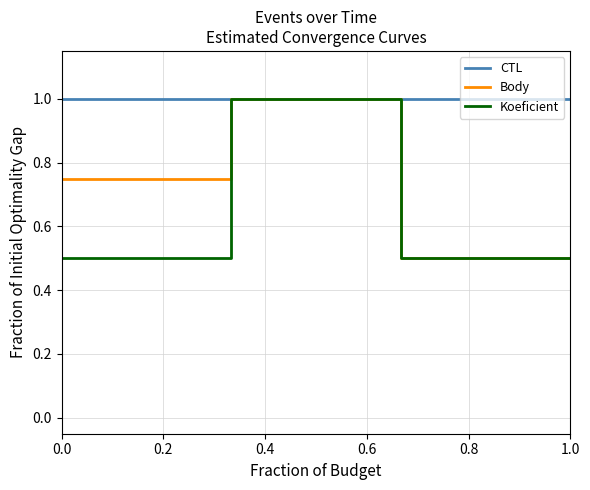

What is the lowest value of the Koeficient series?

0.5